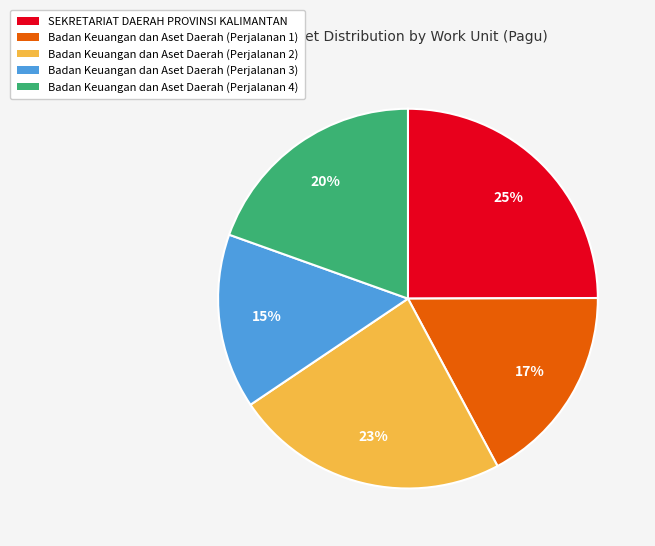

How many slices are in this pie chart?

5